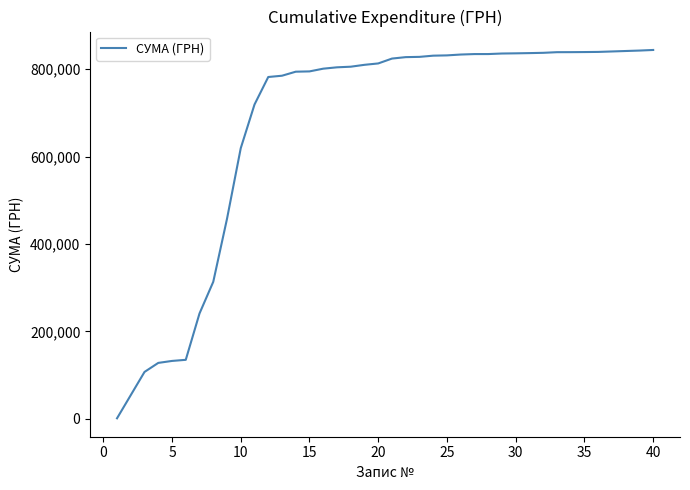

What is the average value?

670304.0